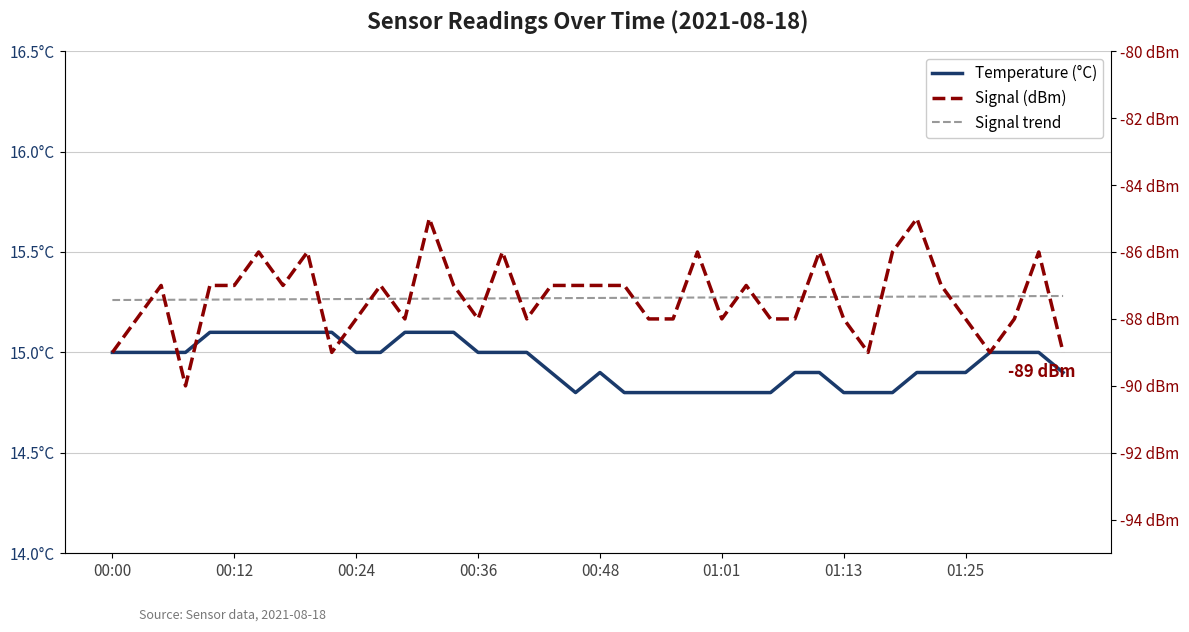

Reading left to right, extract all data points from this chart.

Temperature (°C): 15.0	15.0	15.0	15.0	15.1	15.1	15.1	15.1	15.1	15.1	15.0	15.0	15.1	15.1	15.1	15.0	15.0	15.0	14.9	14.8	14.9	14.8	14.8	14.8	14.8	14.8	14.8	14.8	14.9	14.9	14.8	14.8	14.8	14.9	14.9	14.9	15.0	15.0	15.0	14.9
Signal (dBm): -89.0	-88.0	-87.0	-90.0	-87.0	-87.0	-86.0	-87.0	-86.0	-89.0	-88.0	-87.0	-88.0	-85.0	-87.0	-88.0	-86.0	-88.0	-87.0	-87.0	-87.0	-87.0	-88.0	-88.0	-86.0	-88.0	-87.0	-88.0	-88.0	-86.0	-88.0	-89.0	-86.0	-85.0	-87.0	-88.0	-89.0	-88.0	-86.0	-89.0
Signal trend: -87.4	-87.4	-87.4	-87.4	-87.4	-87.4	-87.4	-87.4	-87.4	-87.4	-87.4	-87.4	-87.4	-87.4	-87.4	-87.4	-87.4	-87.4	-87.4	-87.4	-87.4	-87.4	-87.4	-87.4	-87.4	-87.4	-87.4	-87.4	-87.3	-87.3	-87.3	-87.3	-87.3	-87.3	-87.3	-87.3	-87.3	-87.3	-87.3	-87.3